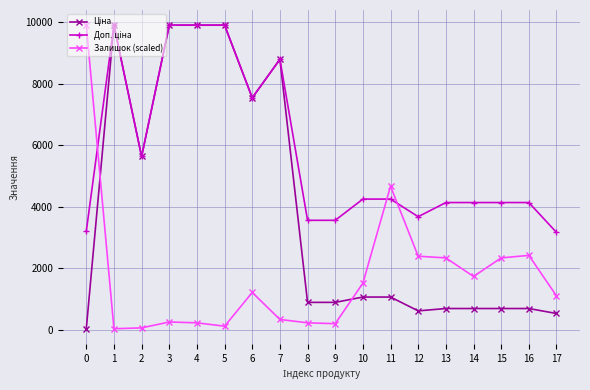

The value of Залишок (scaled) at 7 is 333.8. True or false?

True